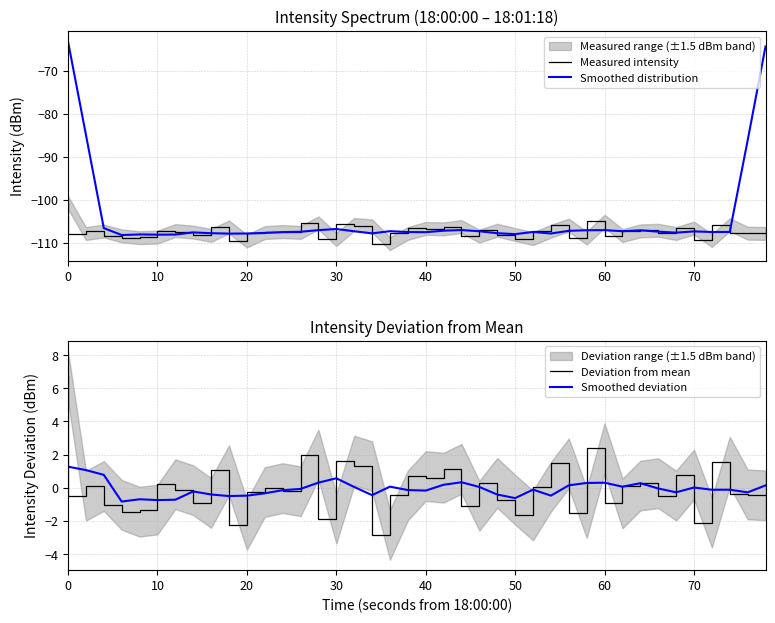

How many negative values does the Smoothed deviation series have?

23